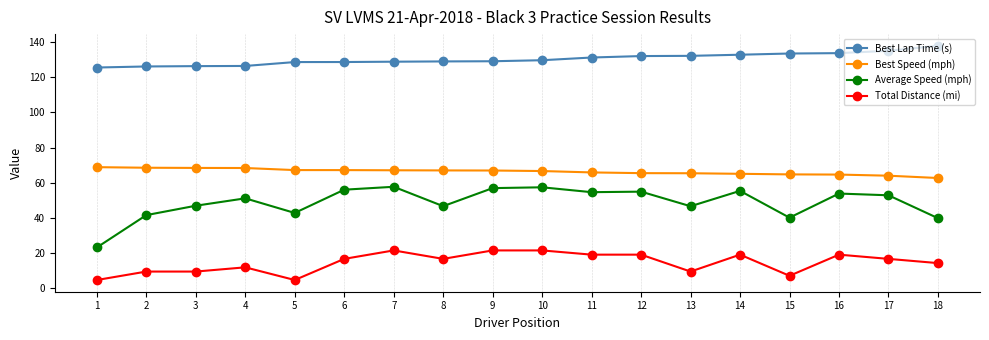

True or false: Total Distance (mi) and Average Speed (mph) cross at least once.

False